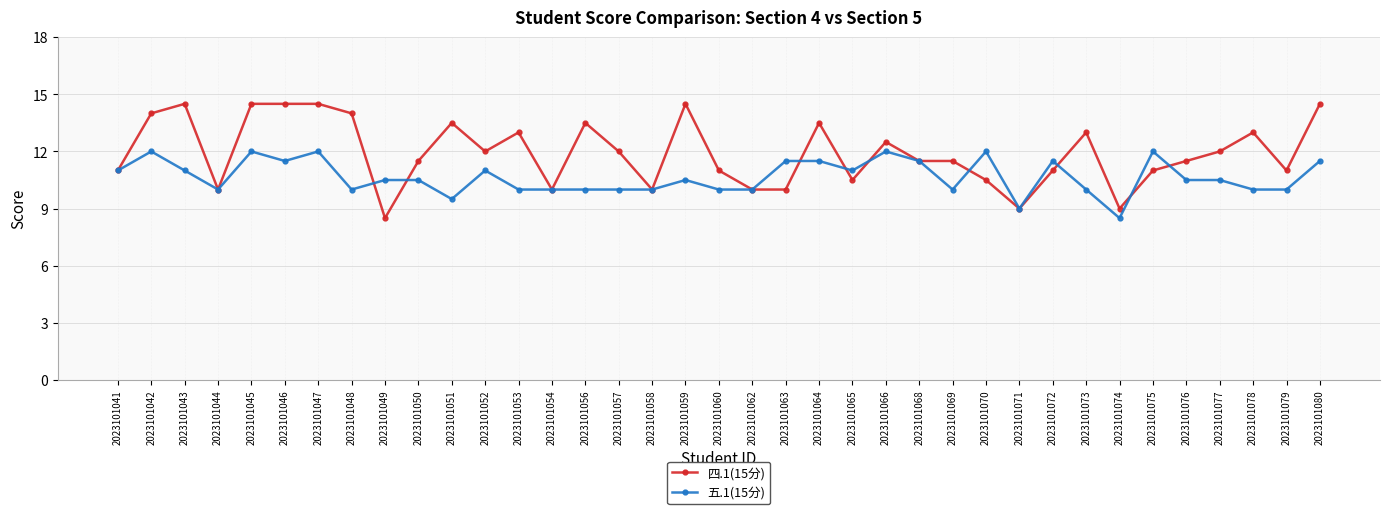

What is the value of the 五.1(15分) point at the 7th from the left?

12.0